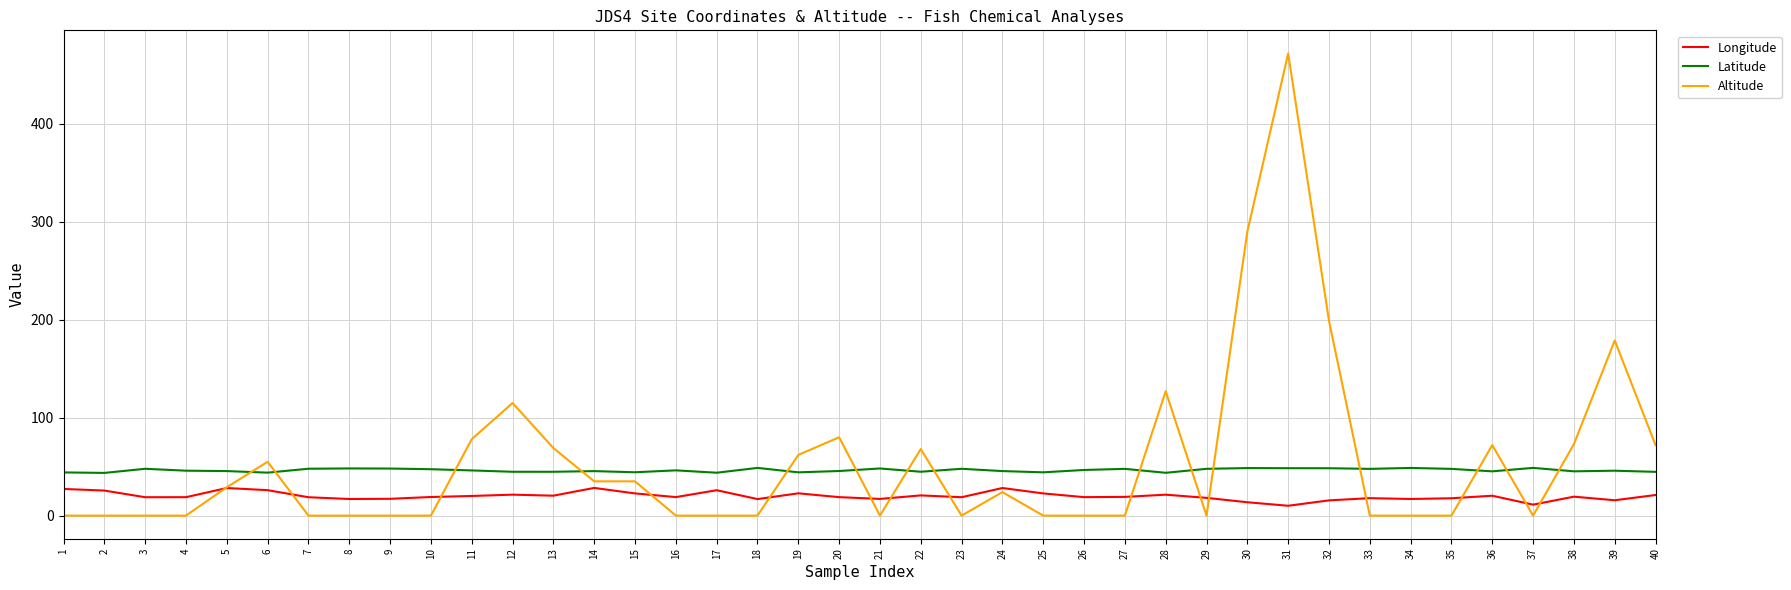

True or false: Latitude and Longitude intersect in this chart.

False